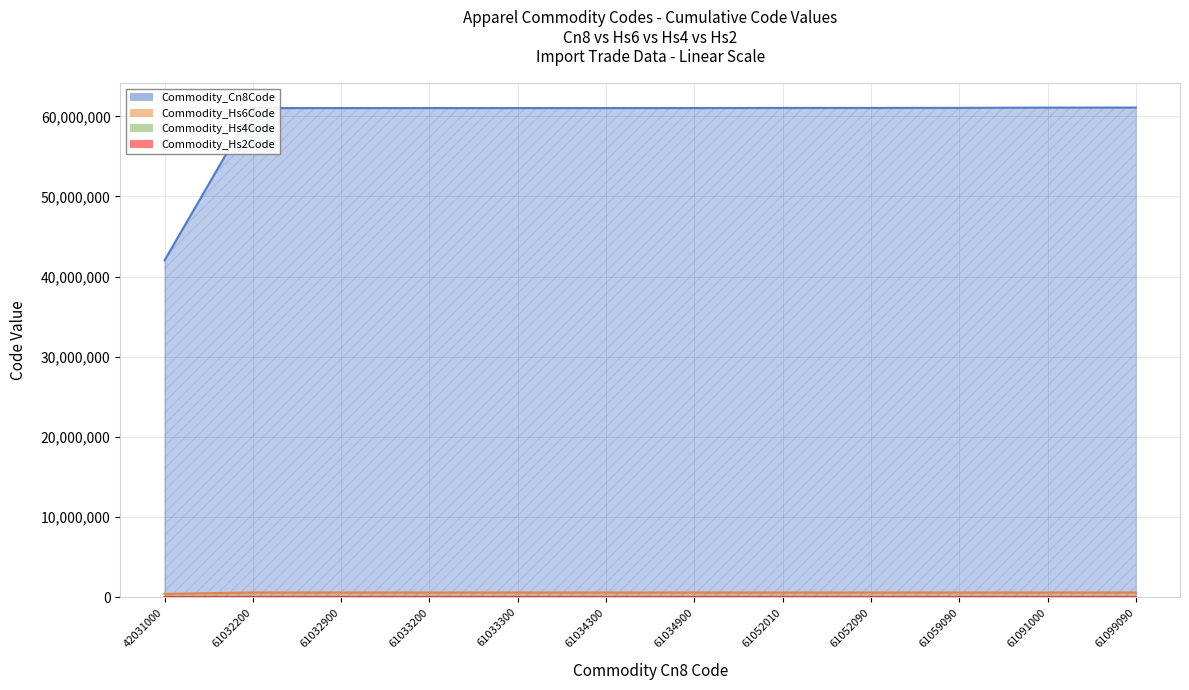

What is the maximum value shown in the chart?

61099090